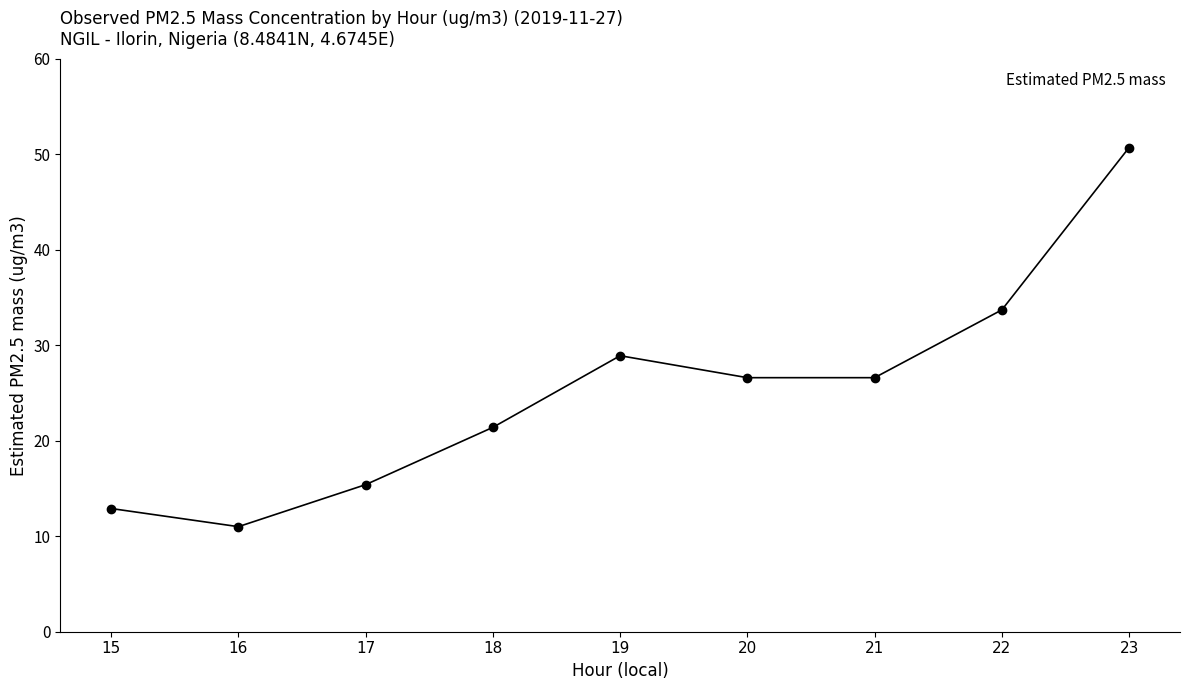

How many distinct data groups are displayed?

1